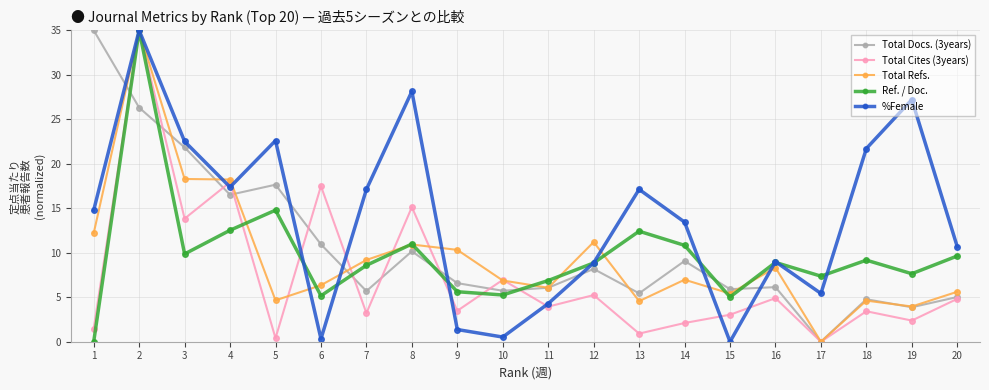

The Ref. / Doc. series shows 9.6 at 20. True or false?

True